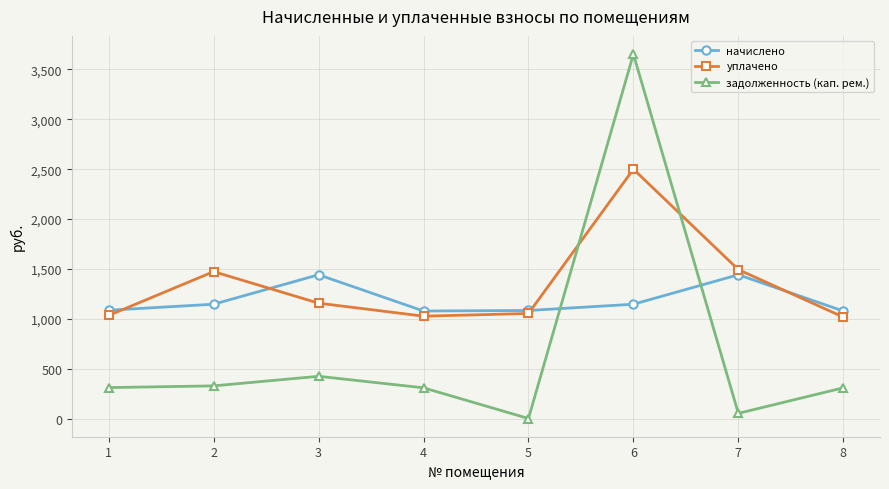

List the series in order of their overall mean, highest first.

уплачено, начислено, задолженность (кап. рем.)